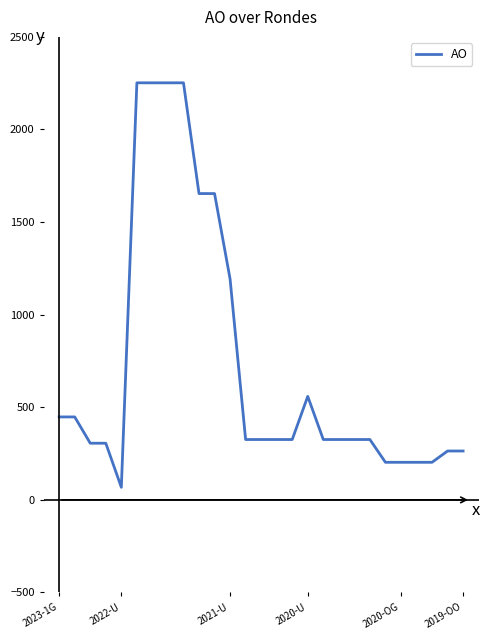

What is the difference between the maximum and minimum values?

2184